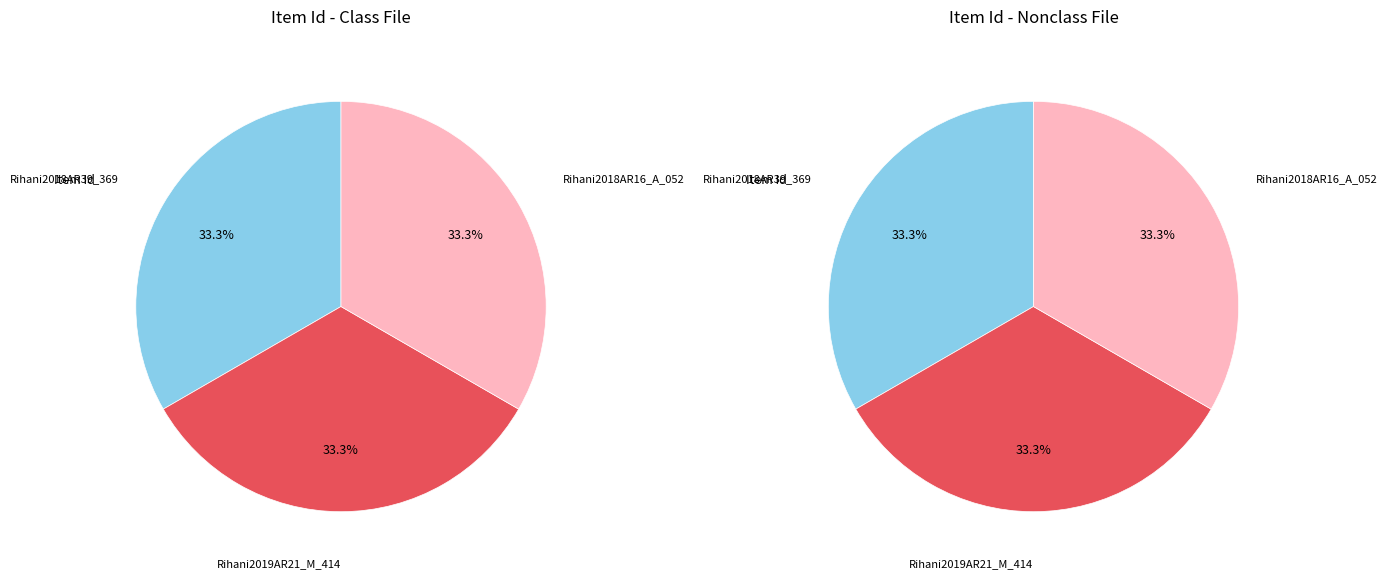

Is the sum of Rihani2019AR21_M_414 and Rihani2018AR39_369 greater than half?

Yes